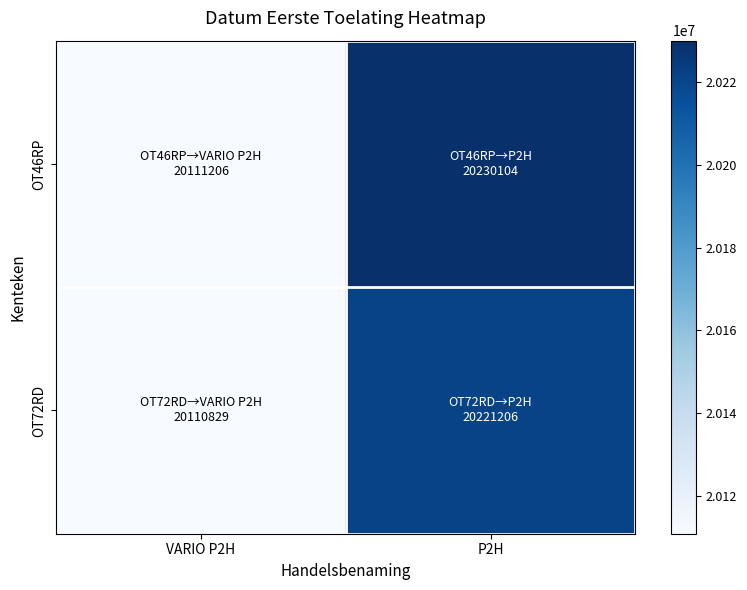

What is the maximum value shown in the chart?

20230104